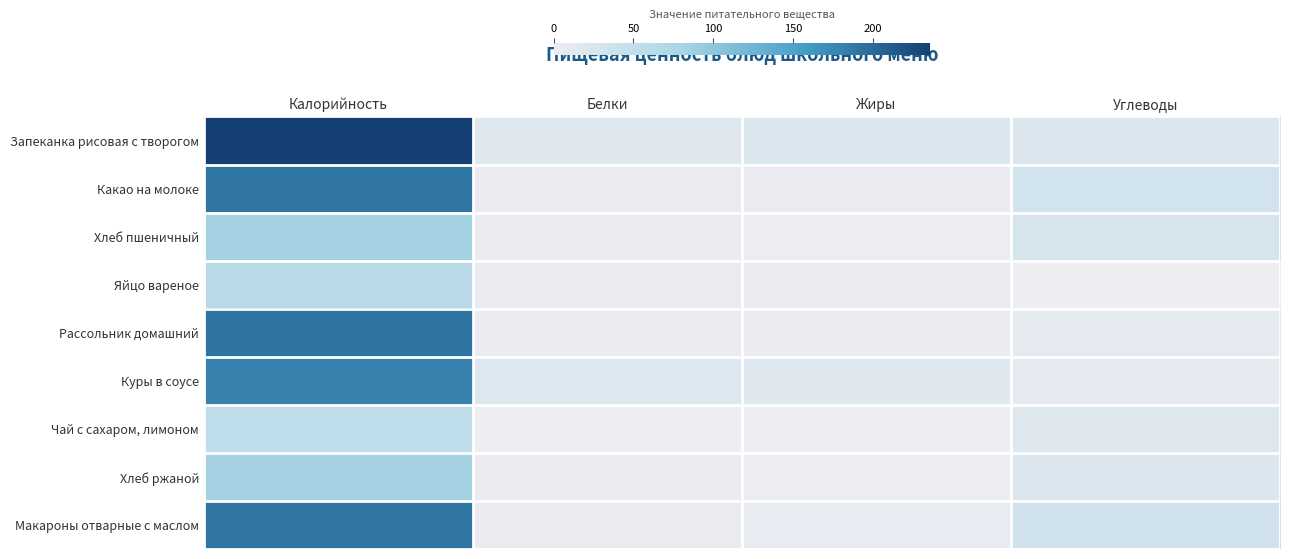

Which series has the largest range (max minus min)?

Запеканка рисовая с творогом